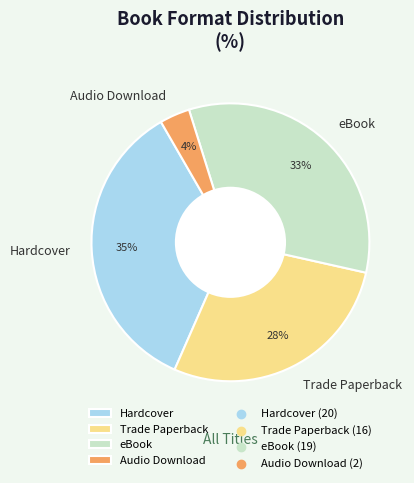

To the nearest percent, what percentage of the pie is Audio Download?

4%